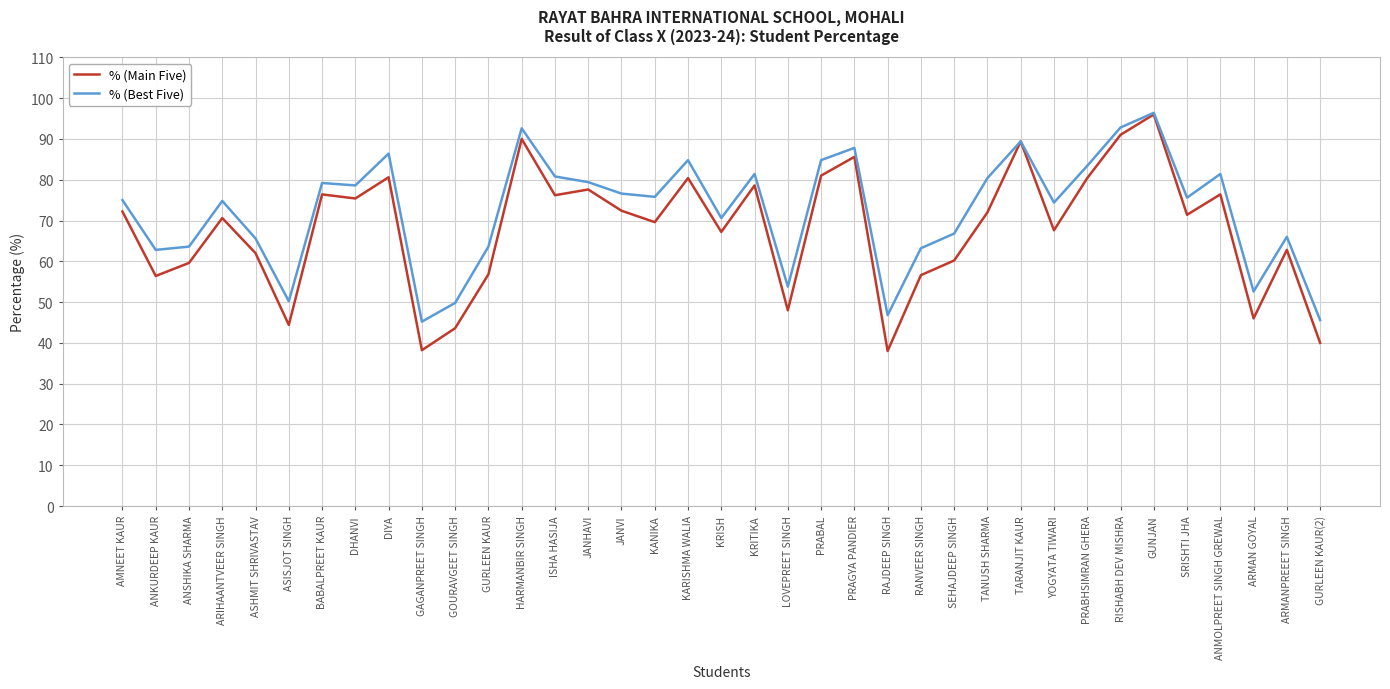

How many lines are shown in the chart?

2